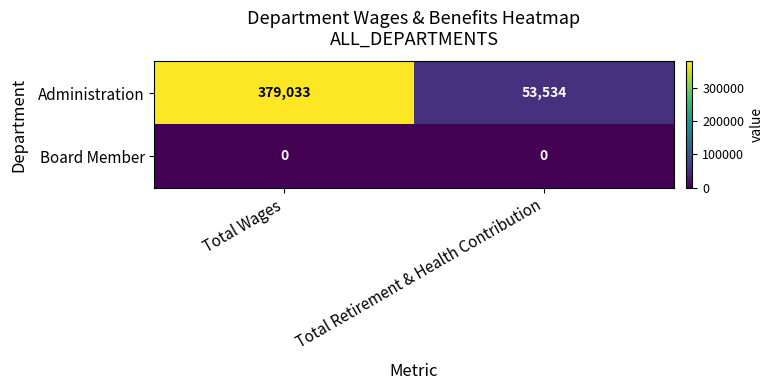

Read the Administration value at Total Retirement & Health Contribution, to the nearest 100.

53500